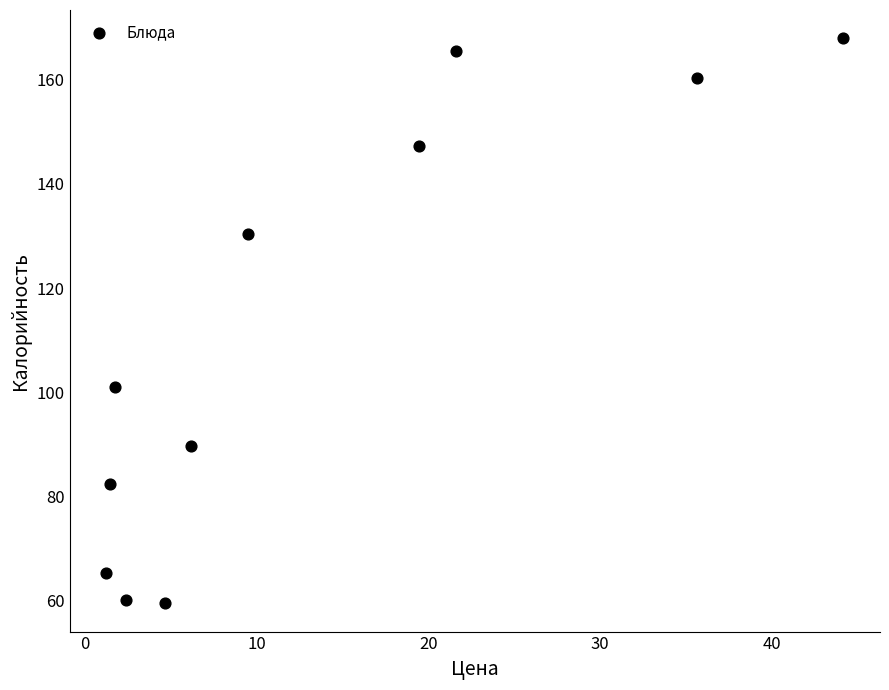

What is the range of X values (max minus min)?

42.9